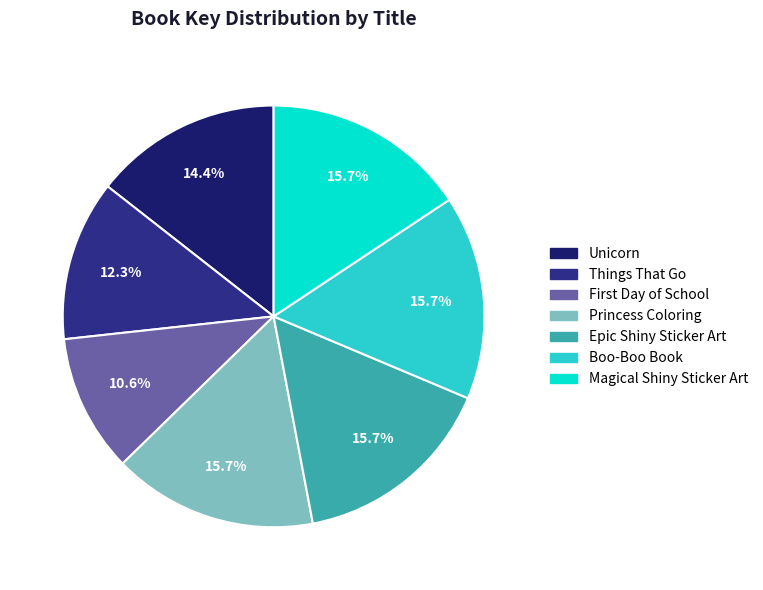

Between Princess Coloring and Epic Shiny Sticker Art, which is larger?

Princess Coloring